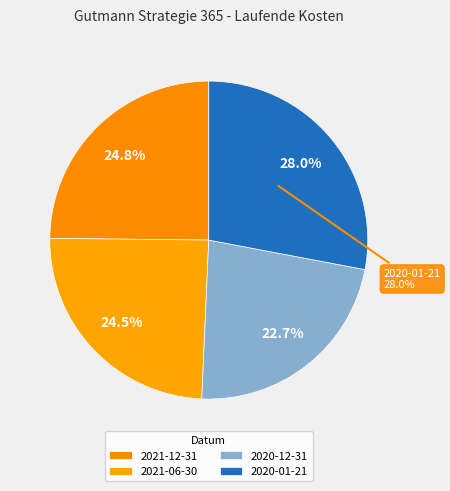

To the nearest percent, what is the difference between the largest and smallest slice percentages?

5%